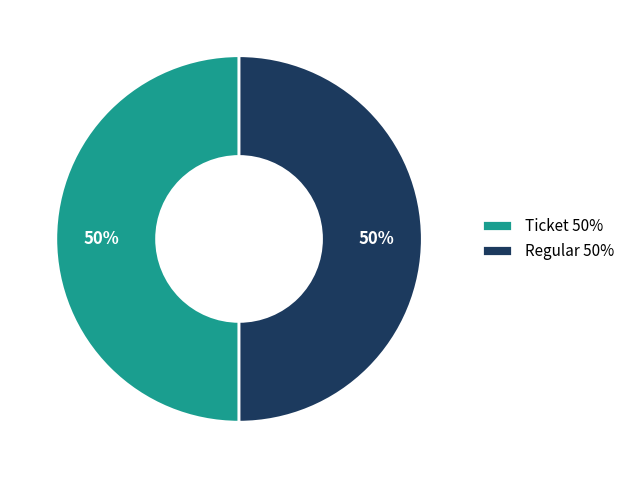

How many slices are in this pie chart?

2